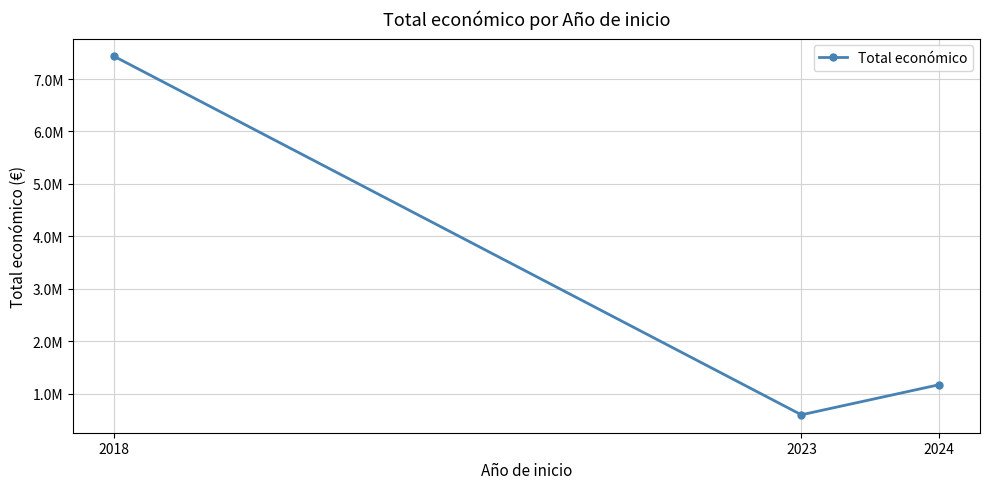

Which category has the highest value across all series?

2018